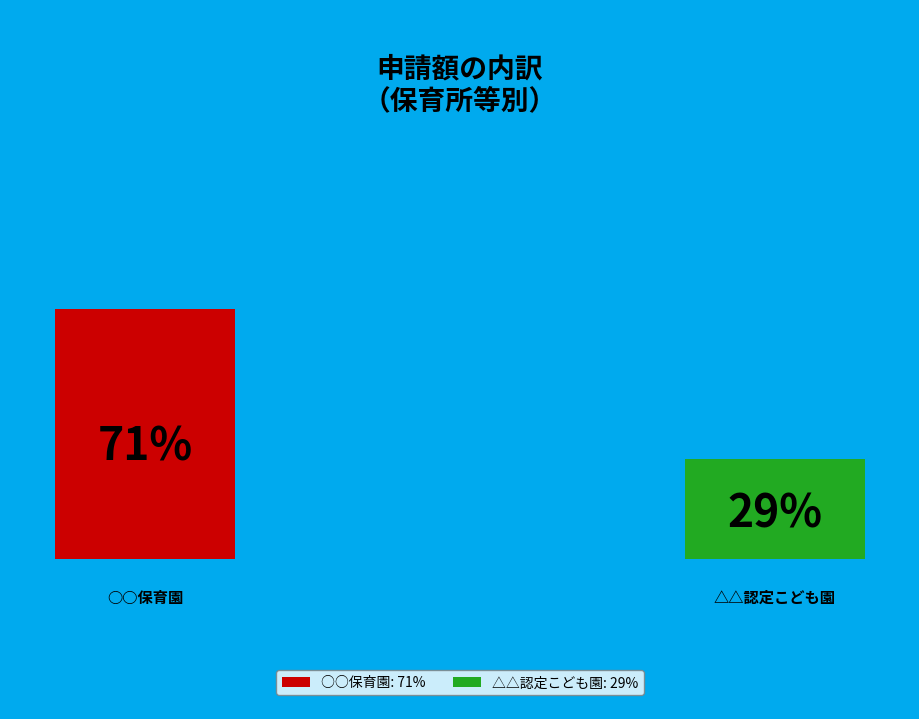

To the nearest percent, what is the average slice percentage?

50%